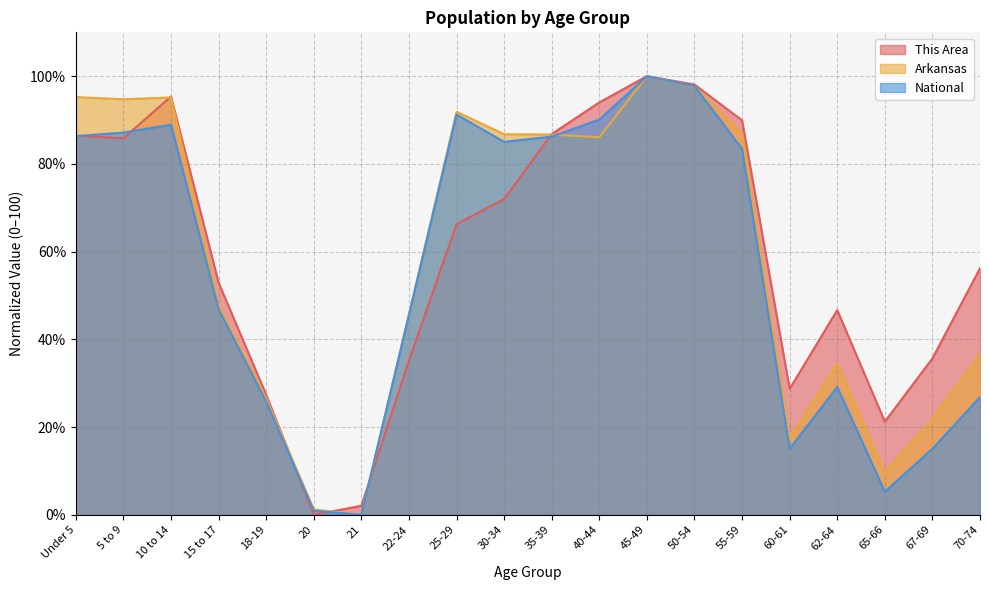

Rank the series at 62-64 from highest to lowest value.

This Area, Arkansas, National